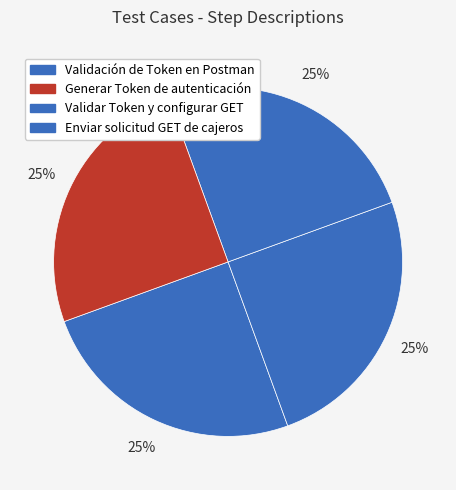

Count the number of slices in the pie.

4